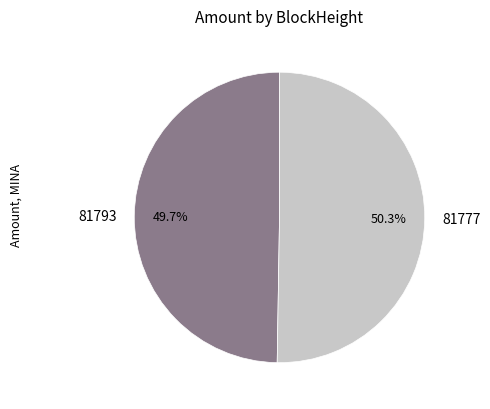

Which category accounts for the majority?

81777